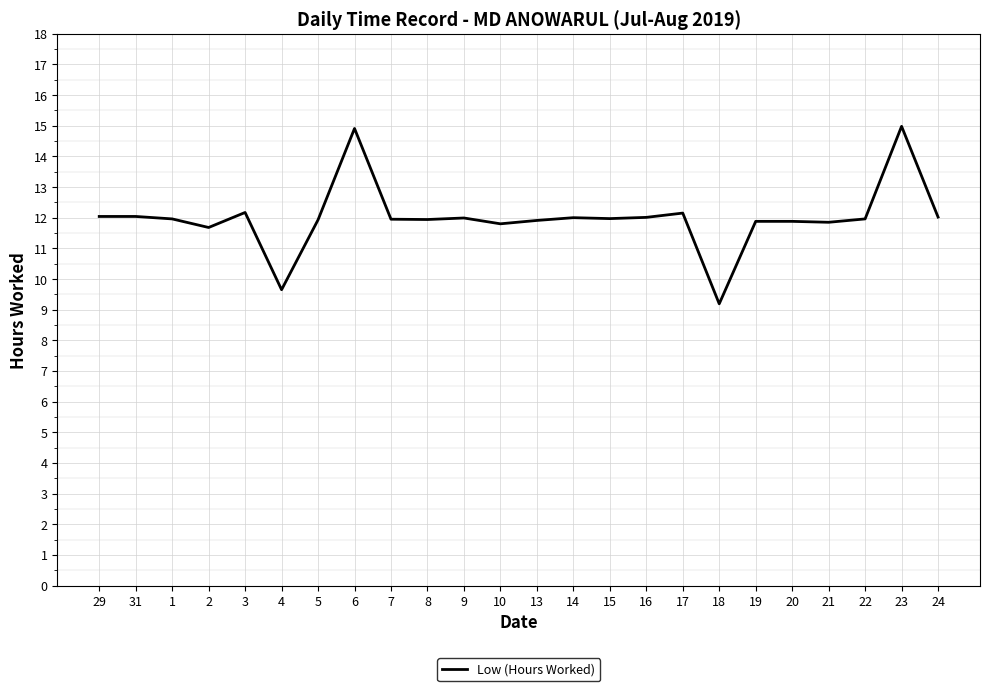

Count the number of data series in this chart.

1